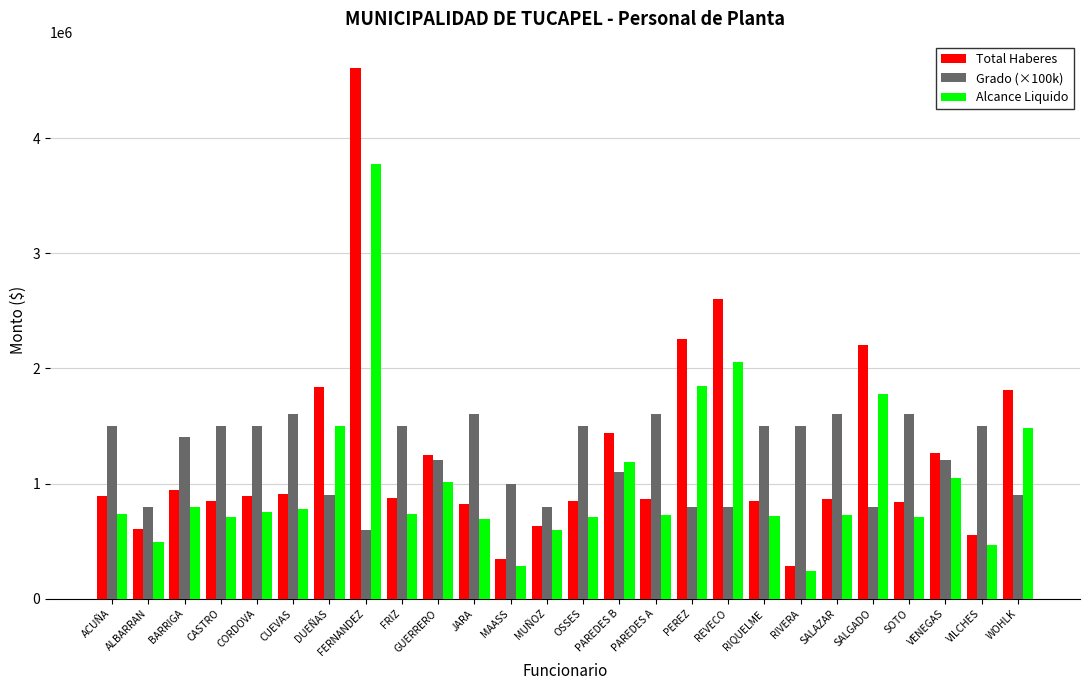

How many bars are there in total?

78